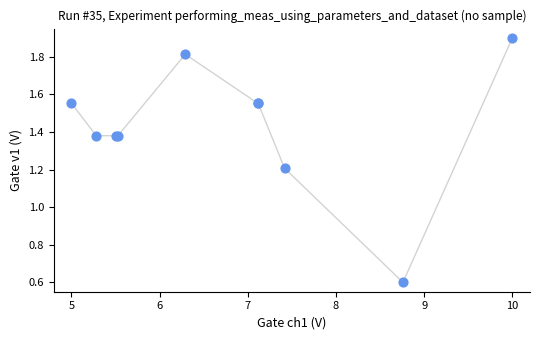

What Y value in the scatter plot is closest to 1?

1.2